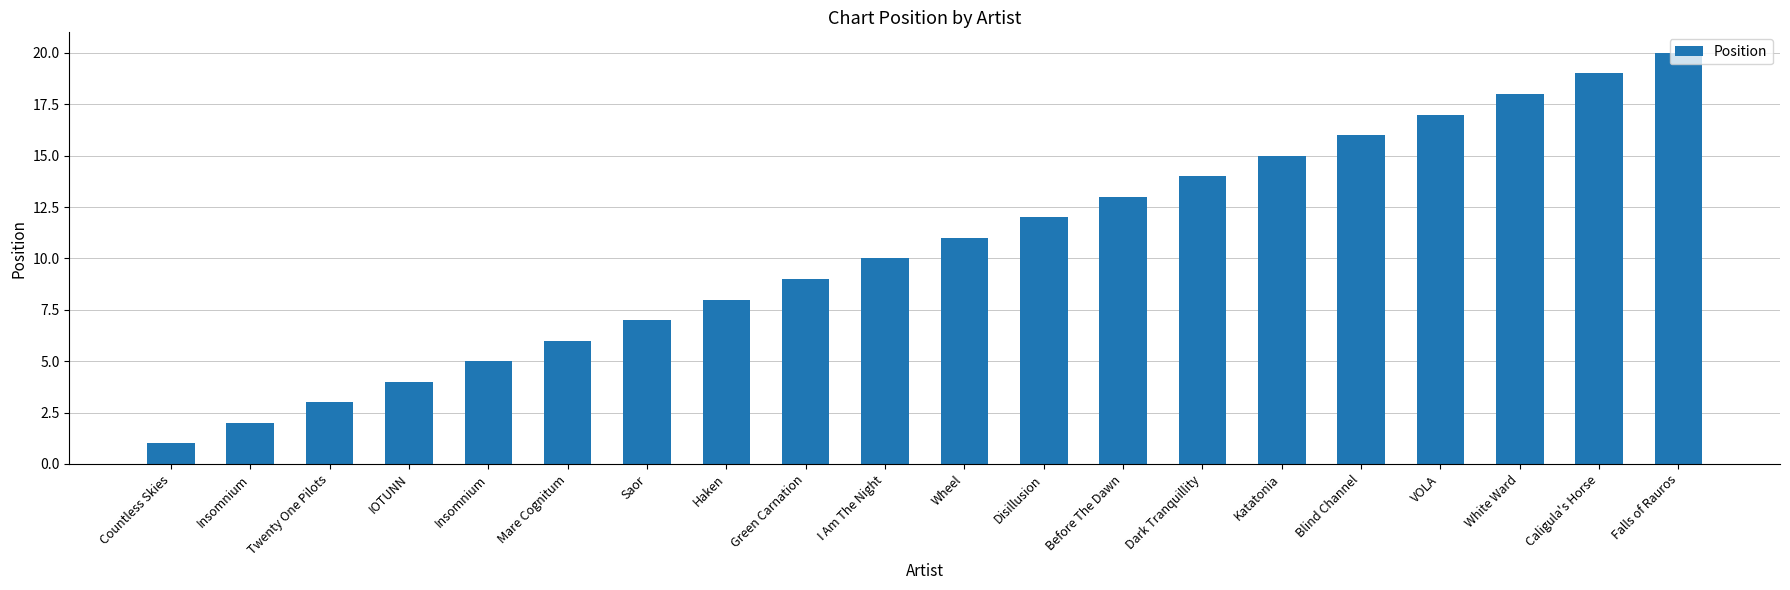

List the labels in order of value, largest first.

Falls of Rauros, Caligula's Horse, White Ward, VOLA, Blind Channel, Katatonia, Dark Tranquillity, Before The Dawn, Disillusion, Wheel, I Am The Night, Green Carnation, Haken, Saor, Mare Cognitum, Insomnium, IOTUNN, Twenty One Pilots, Insomnium, Countless Skies